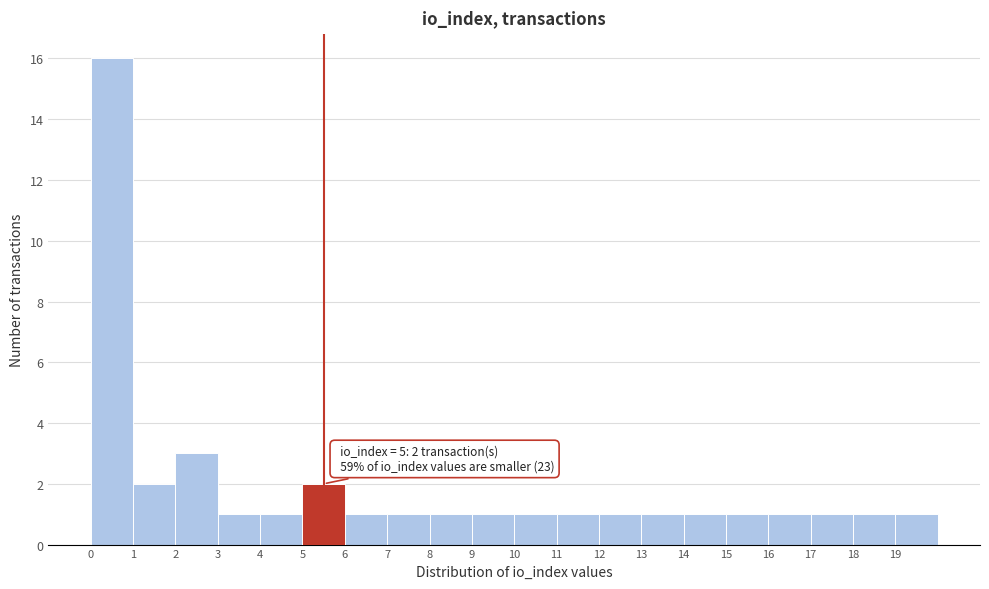

Which range on the x-axis has the tallest bar?

0 to 1